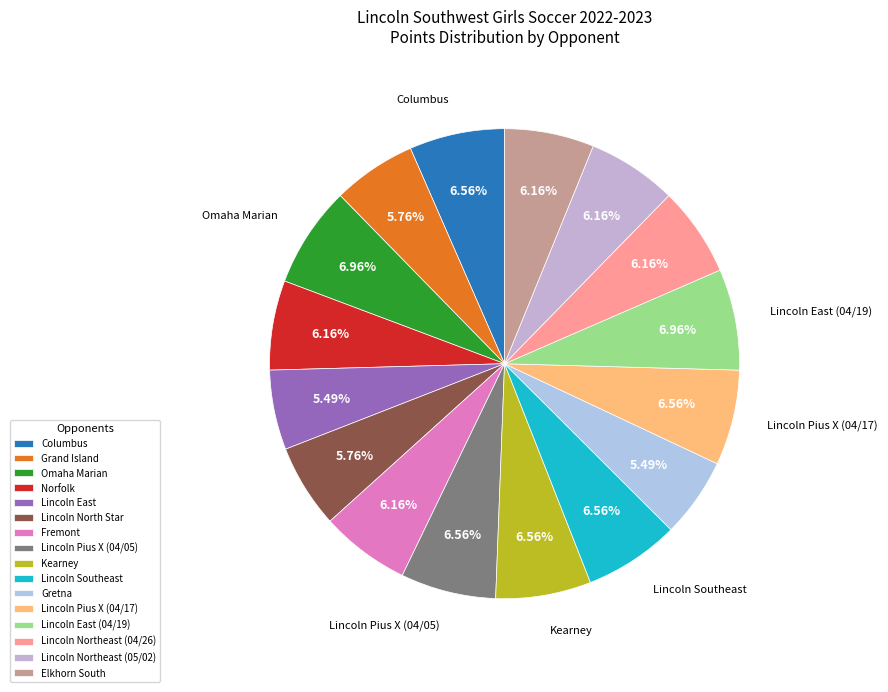

Count the number of slices in the pie.

16